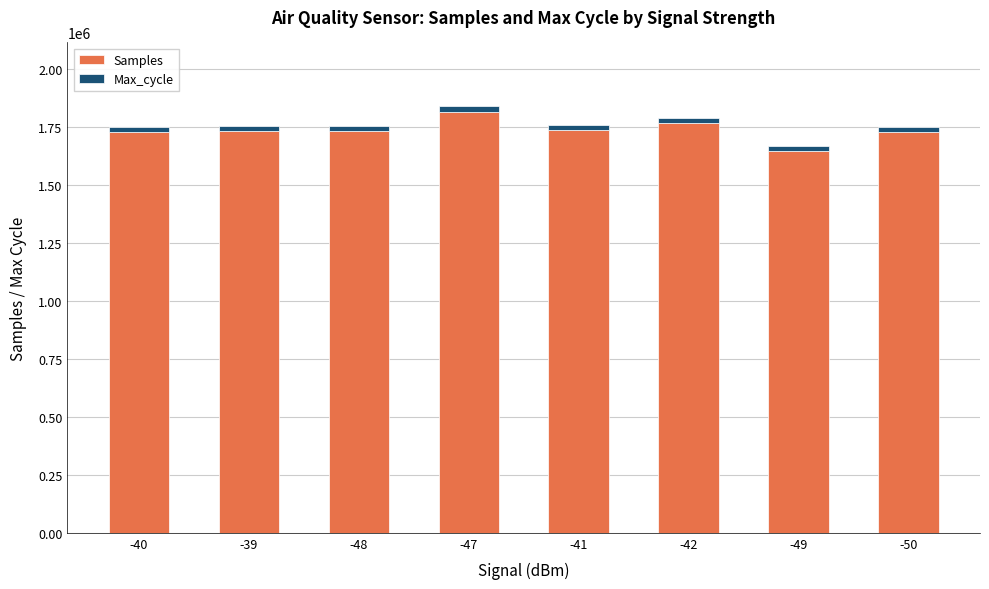

How many series are shown in this chart?

2